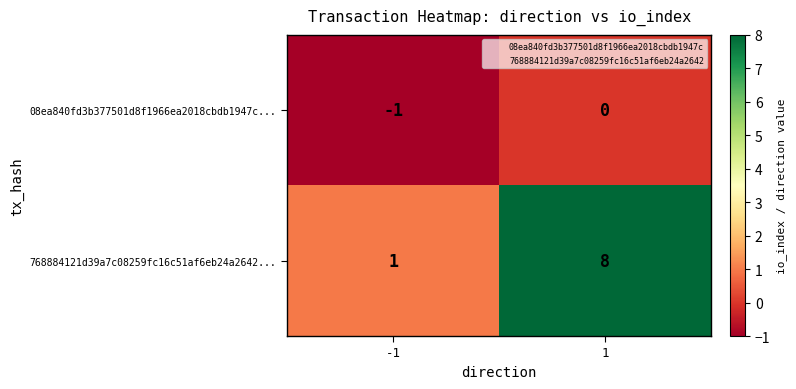

Which series has the widest spread of values?

768884121d39a7c08259fc16c51af6eb24a2642...